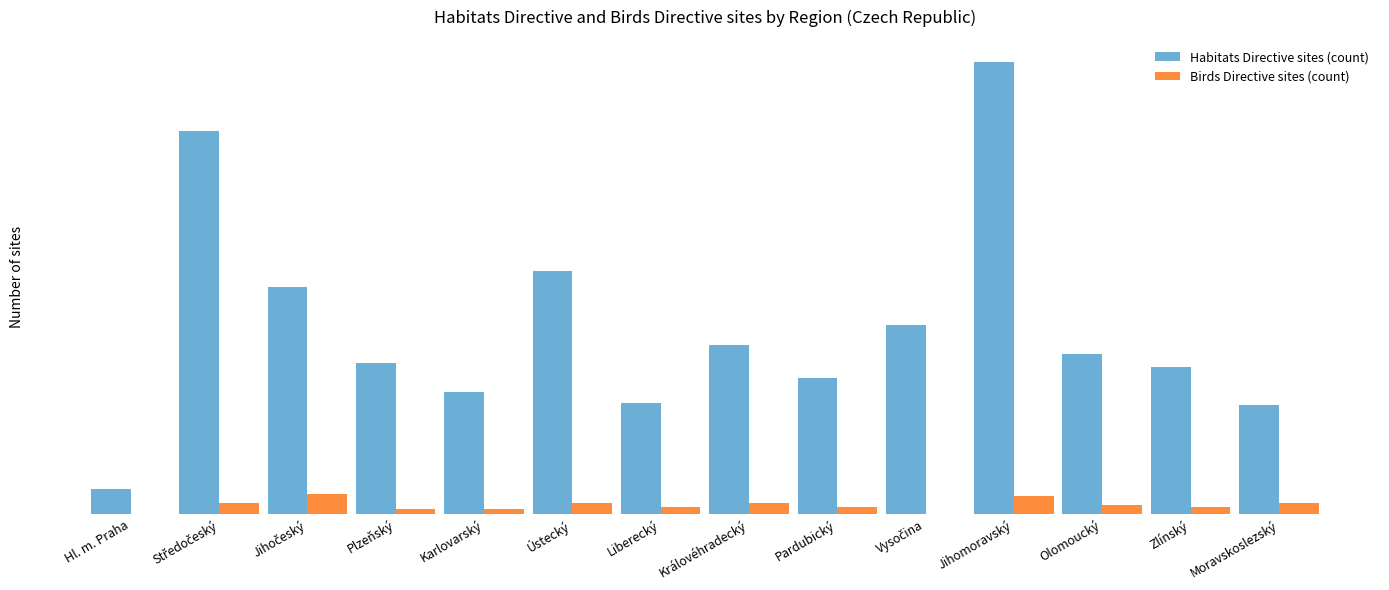

The Birds Directive sites (count) series shows 5 at Pardubický. True or false?

False